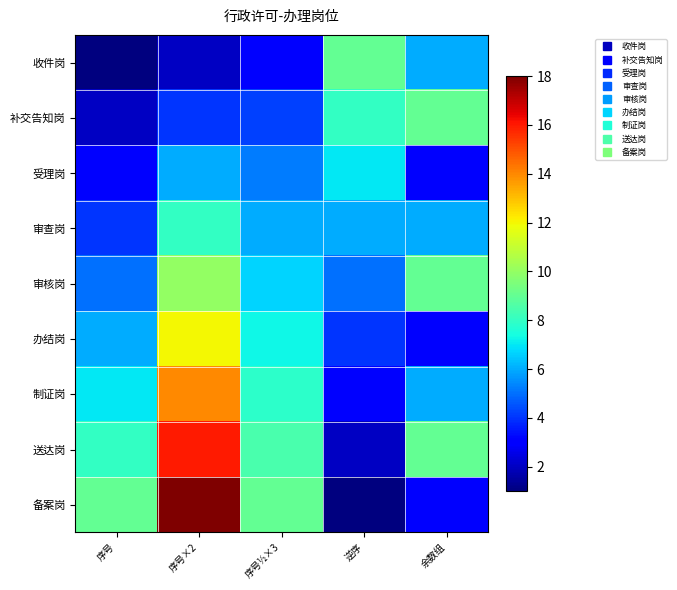

Reading right to left, transcribe all the data shown in this chart.

收件岗: 余数组=6.0	逆序=9.0	序号½×3=3.0	序号×2=2.0	序号=1.0
补交告知岗: 余数组=9.0	逆序=8.0	序号½×3=4.2	序号×2=4.0	序号=2.0
受理岗: 余数组=3.0	逆序=7.0	序号½×3=5.2	序号×2=6.0	序号=3.0
审查岗: 余数组=6.0	逆序=6.0	序号½×3=6.0	序号×2=8.0	序号=4.0
审核岗: 余数组=9.0	逆序=5.0	序号½×3=6.7	序号×2=10.0	序号=5.0
办结岗: 余数组=3.0	逆序=4.0	序号½×3=7.3	序号×2=12.0	序号=6.0
制证岗: 余数组=6.0	逆序=3.0	序号½×3=7.9	序号×2=14.0	序号=7.0
送达岗: 余数组=9.0	逆序=2.0	序号½×3=8.5	序号×2=16.0	序号=8.0
备案岗: 余数组=3.0	逆序=1.0	序号½×3=9.0	序号×2=18.0	序号=9.0